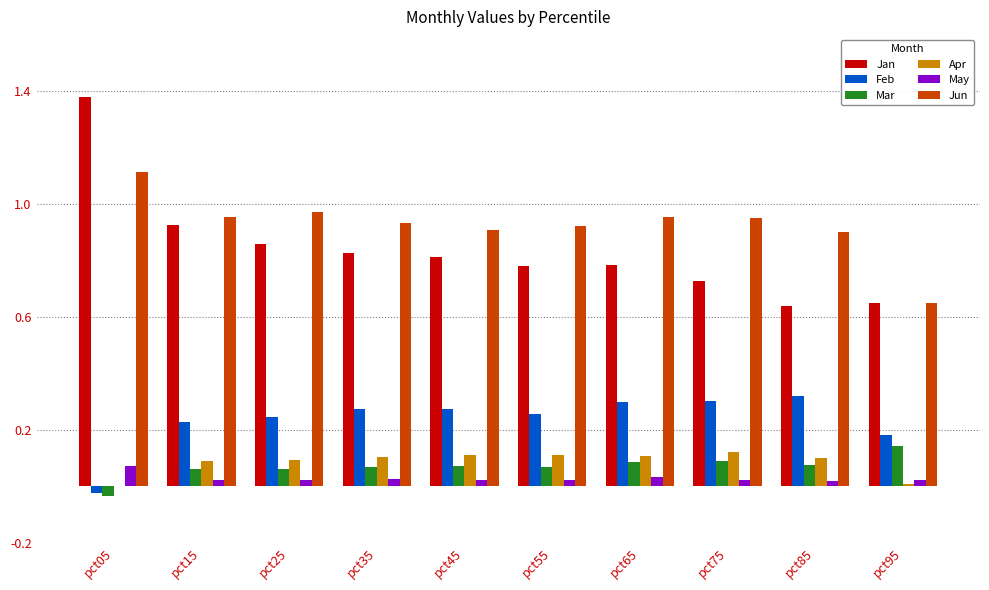

Is the value of Jun at pct35 greater than the value of Feb at pct55?

Yes